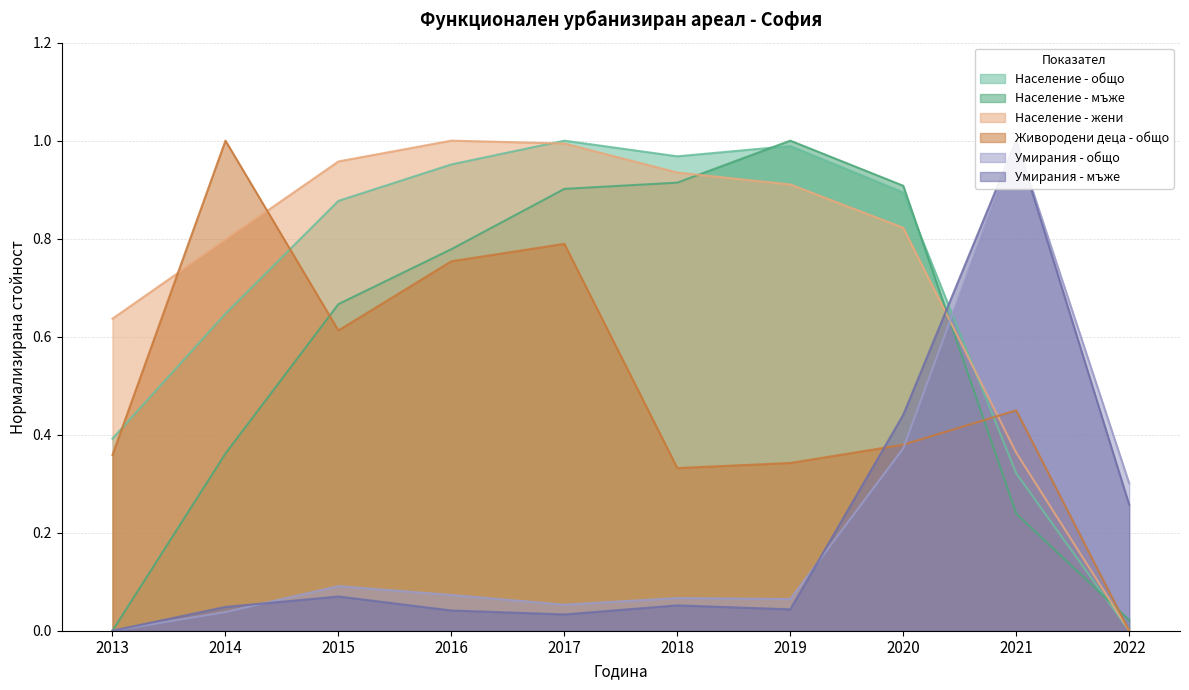

How many intersections are there between Умирания - общо and Умирания - мъже?

3